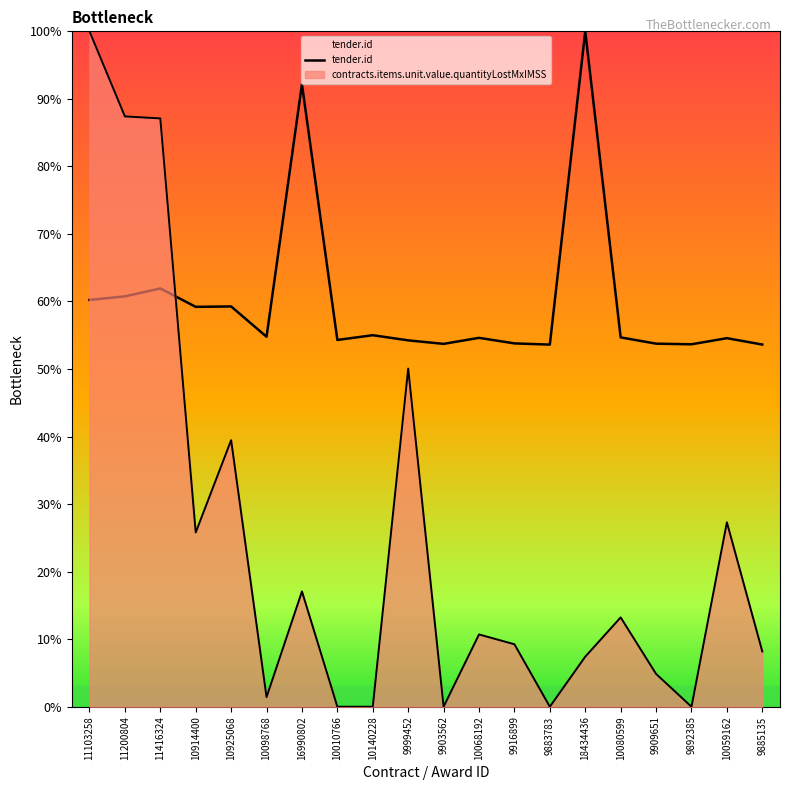

What is the ratio of the value at 18434436 to the value at 11200804?

1.6